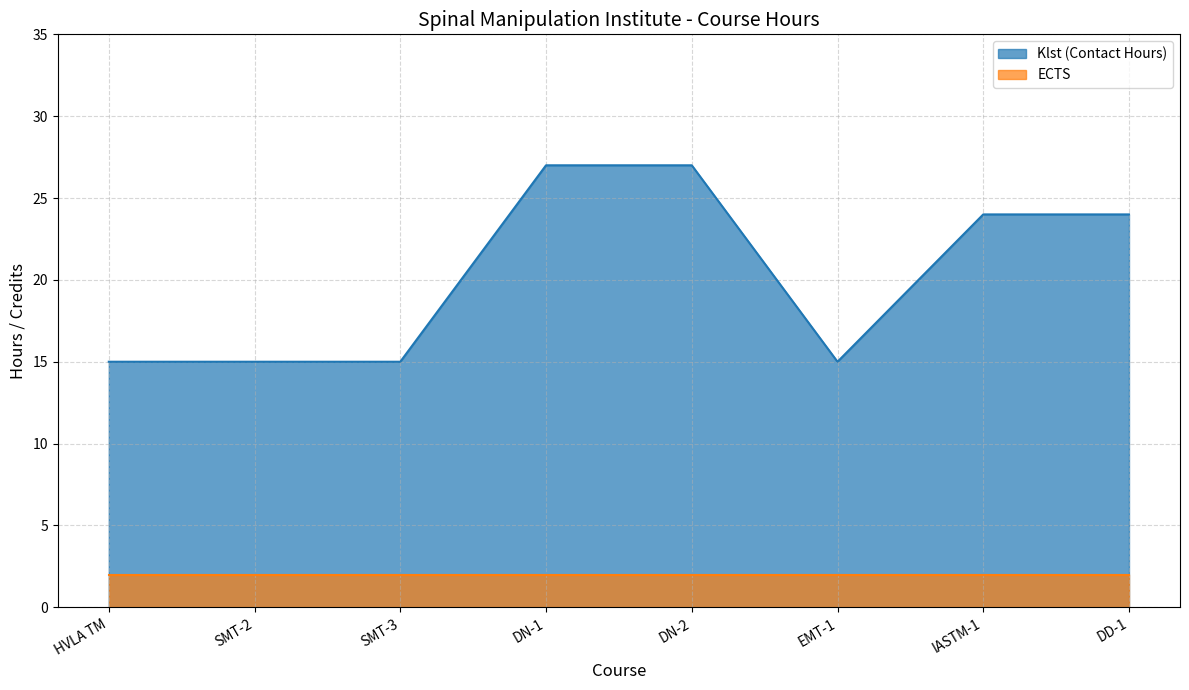

True or false: the data shows 15 at SMT-3.

True